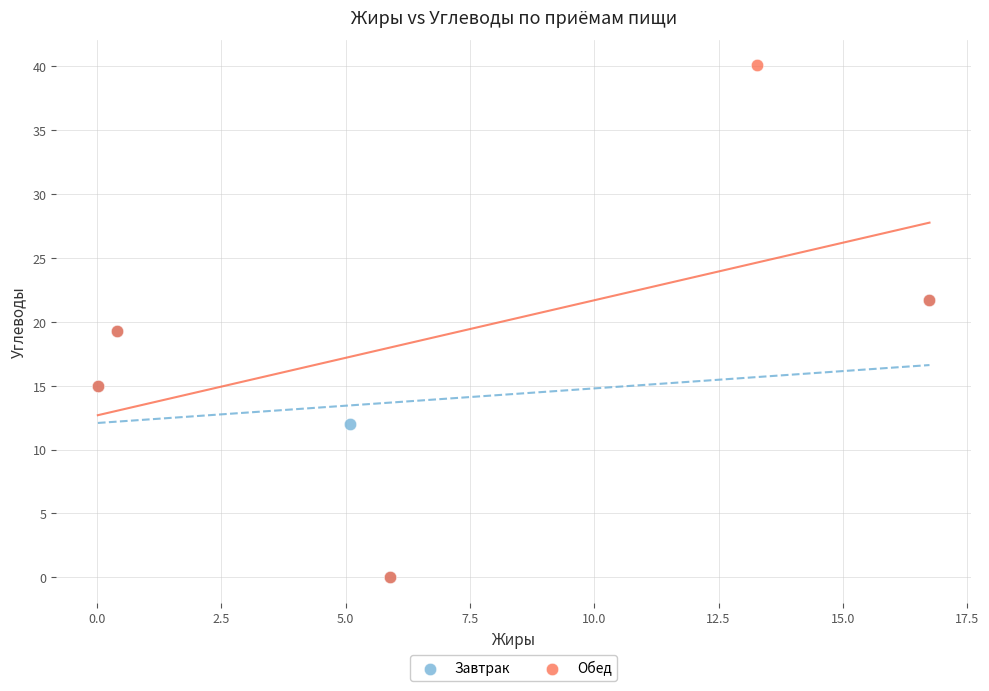

What are all the series names shown in the legend?

Завтрак, Обед